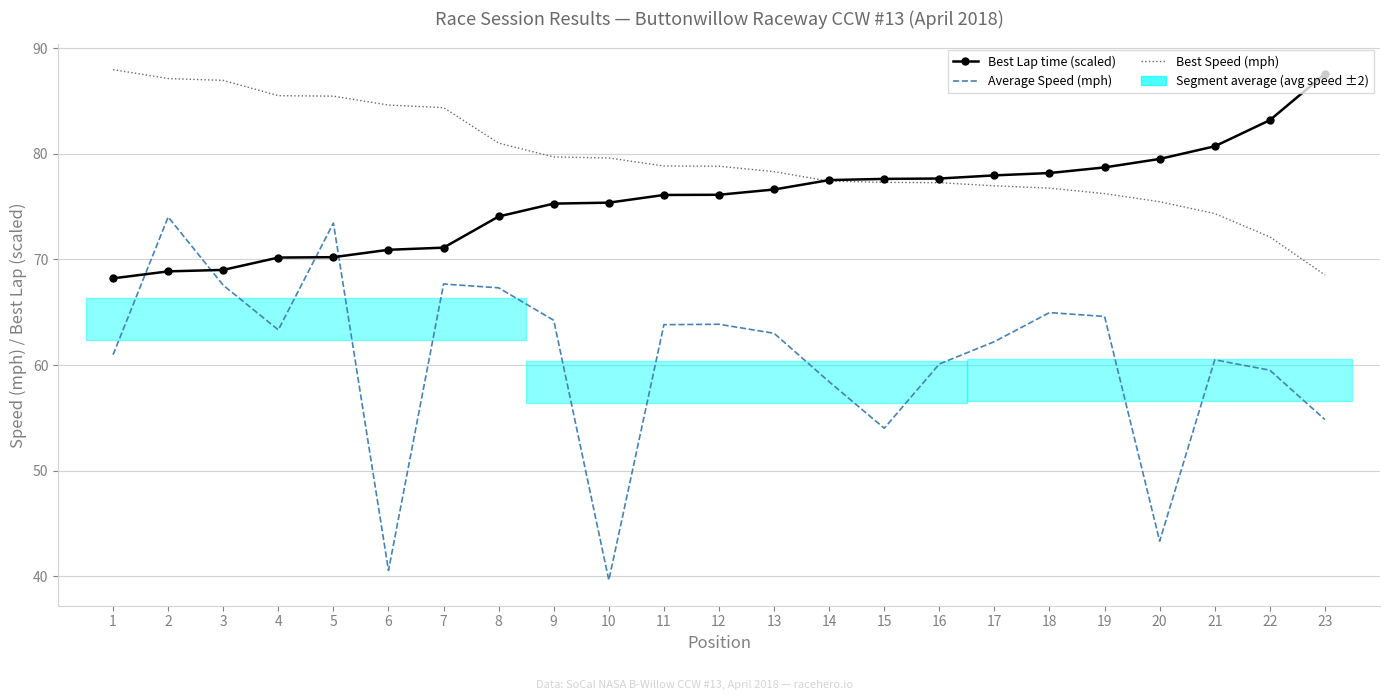

Reading left to right, list all the values displayed in this chart.

Best Lap time (scaled): 68.2	68.9	69.0	70.2	70.2	70.9	71.1	74.1	75.3	75.4	76.1	76.1	76.6	77.5	77.6	77.7	78.0	78.2	78.7	79.5	80.7	83.2	87.6
Average Speed (mph): 61.0	74.0	67.6	63.3	73.4	40.6	67.7	67.3	64.2	39.6	63.8	63.9	63.0	58.4	54.0	60.1	62.2	65.0	64.6	43.3	60.5	59.5	54.8
Best Speed (mph): 88.0	87.1	86.9	85.5	85.5	84.6	84.4	81.0	79.7	79.6	78.8	78.8	78.3	77.4	77.3	77.3	77.0	76.7	76.2	75.5	74.3	72.1	68.5